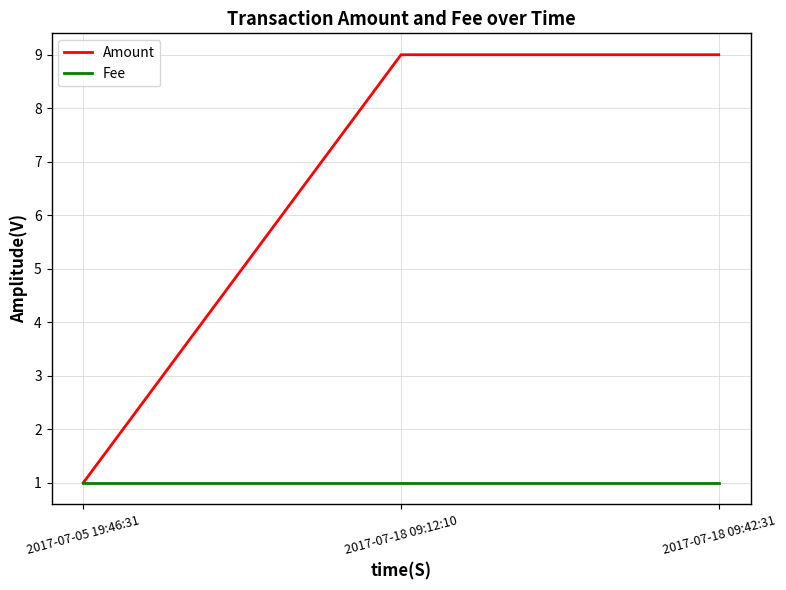

True or false: Amount has a value of 2 at 2017-07-18 09:12:10.

False